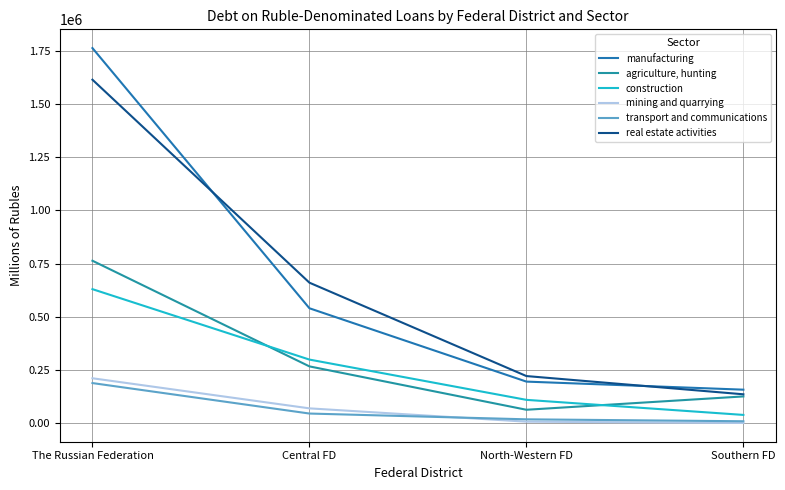

Reading right to left, list all the values displayed in this chart.

manufacturing: 158064	195957	540494	1762726
agriculture, hunting: 126329	63694	267441	763765
construction: 39482	110231	299412	630278
mining and quarrying: 1613	7678	70283	211650
transport and communications: 9709	18771	45926	189065
real estate activities: 136332	222016	660658	1614174